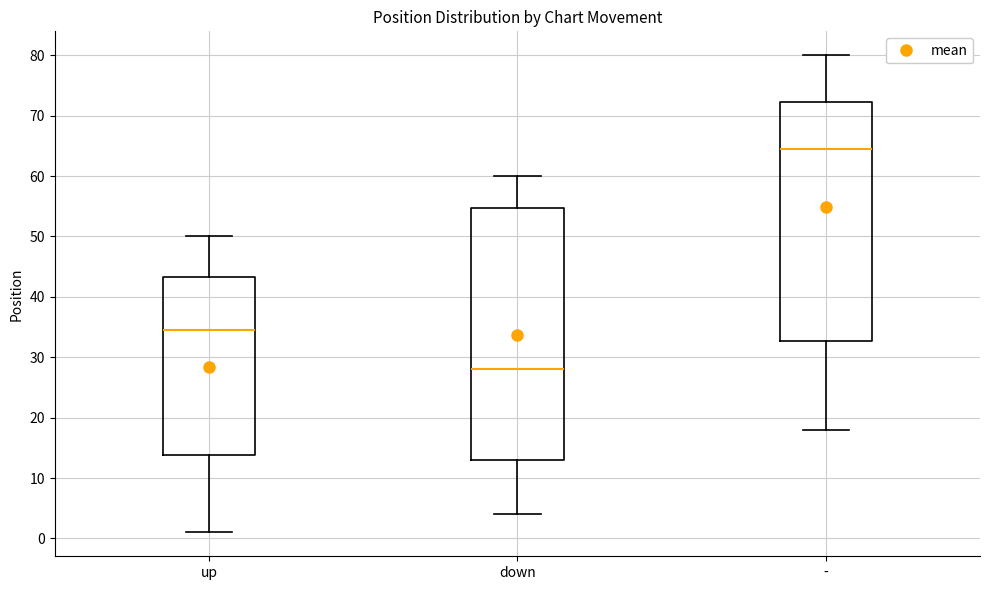

Reading left to right, read every box against the y-axis: the position of its median line, the range the box covers, and the ends of its whiskers. The values are not printed on the chart, so give them approximately, as read against the axis.

up: median 35, box 14 to 43, whiskers 1 to 50
down: median 28, box 13 to 55, whiskers 4 to 60
-: median 65, box 33 to 72, whiskers 18 to 80